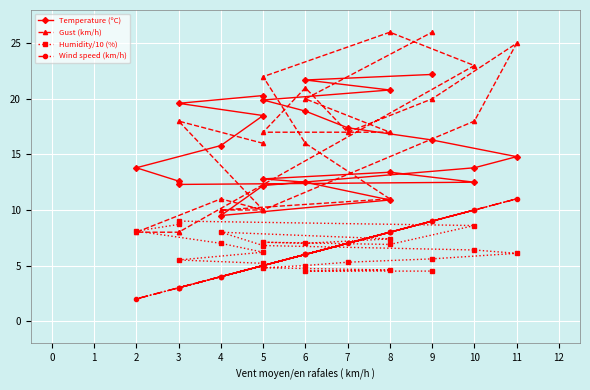

What is the average value of the Humidity/10 (%) series?

6.4